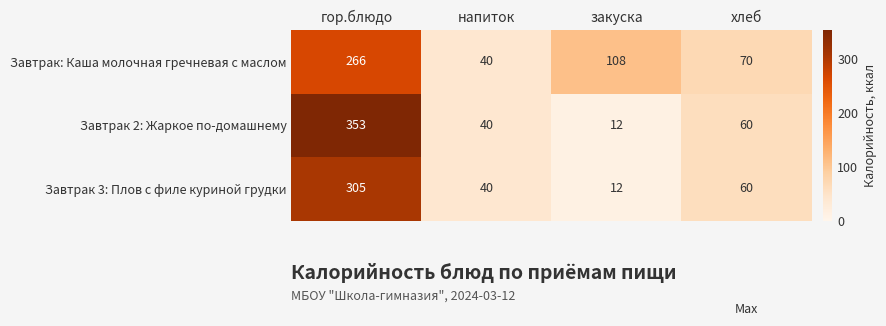

Between гор.блюдо and закуска, which series saw the biggest shift?

Завтрак 2: Жаркое по-домашнему